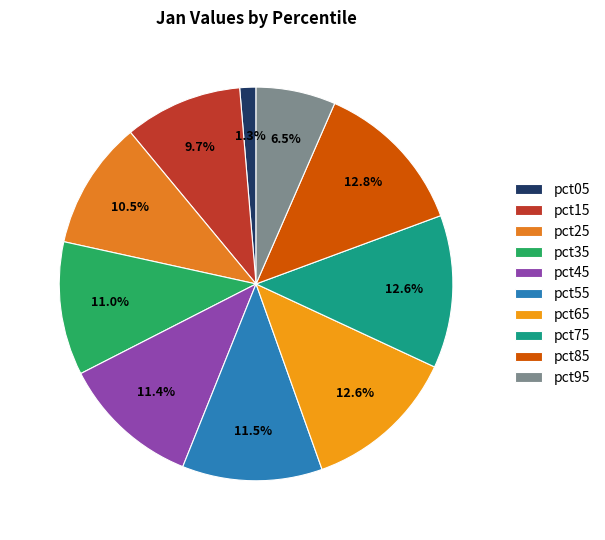

What is the smallest slice in the pie chart?

pct05